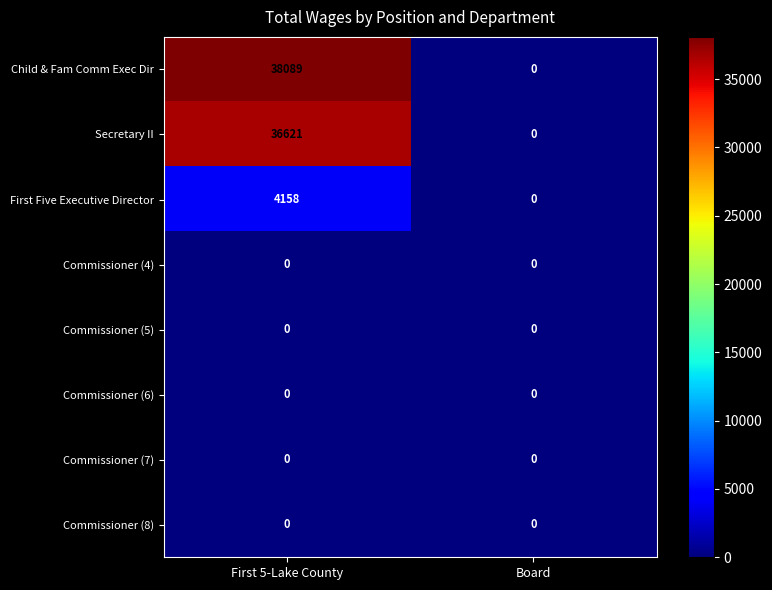

Reading right to left, extract all data points from this chart.

Child & Fam Comm Exec Dir: Board=0	First 5-Lake County=38089
Secretary II: Board=0	First 5-Lake County=36621
First Five Executive Director: Board=0	First 5-Lake County=4158
Commissioner (4): Board=0	First 5-Lake County=0
Commissioner (5): Board=0	First 5-Lake County=0
Commissioner (6): Board=0	First 5-Lake County=0
Commissioner (7): Board=0	First 5-Lake County=0
Commissioner (8): Board=0	First 5-Lake County=0